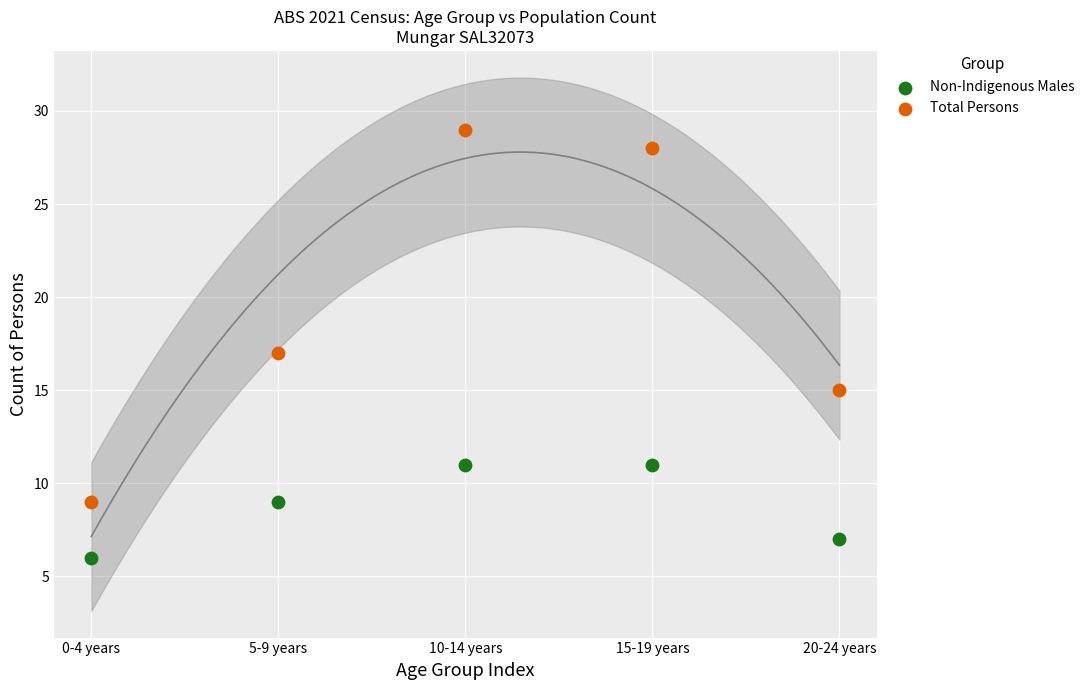

What are all the series names shown in the legend?

Non-Indigenous Males, Total Persons